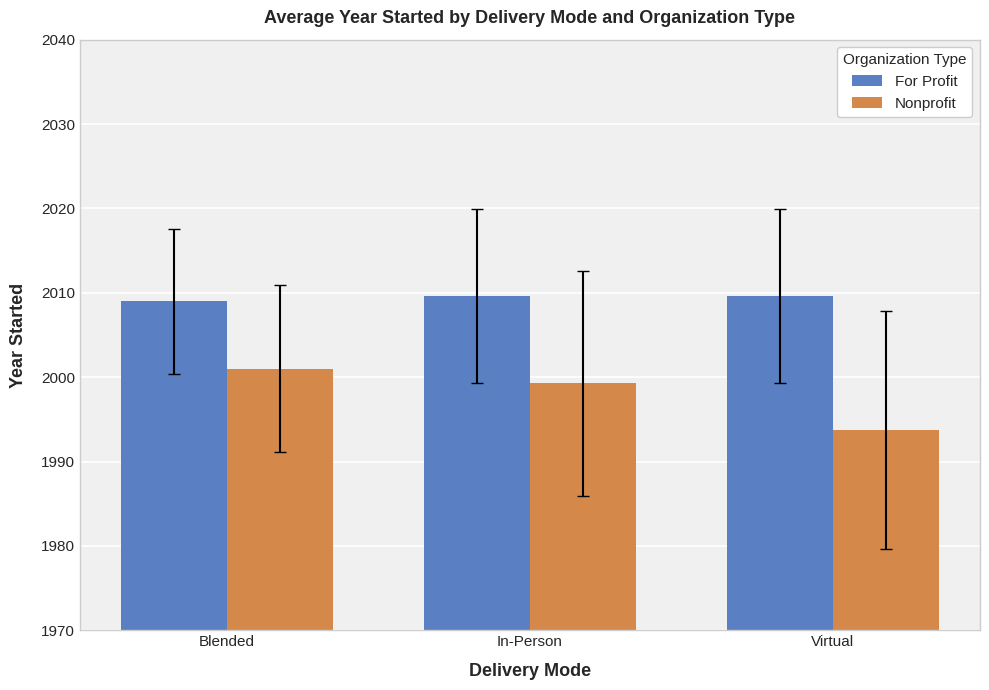

List the series in order of their peak value, highest first.

For Profit, Nonprofit